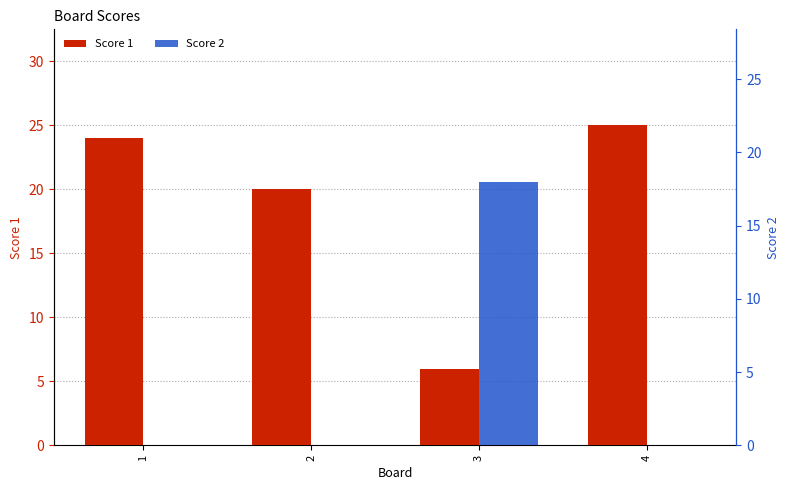

The value of Score 2 at 4 is 0. True or false?

True